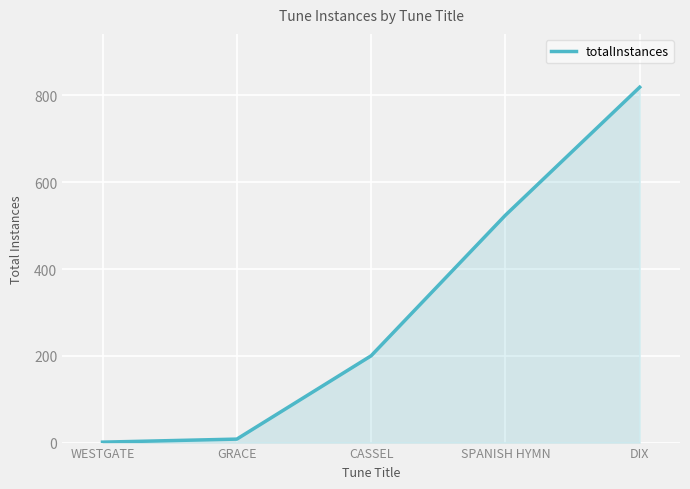

True or false: the data has more than 0 interior local peaks.

False